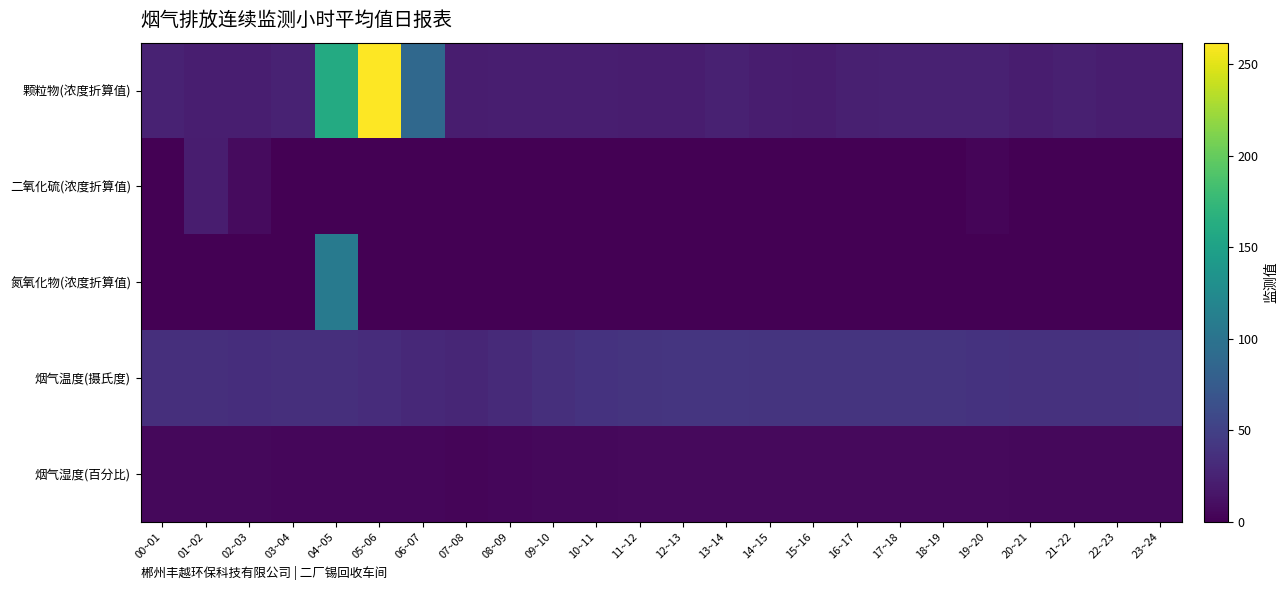

List the series in order of their peak value, lowest first.

烟气湿度(百分比), 二氧化硫(浓度折算值), 烟气温度(摄氏度), 氮氧化物(浓度折算值), 颗粒物(浓度折算值)